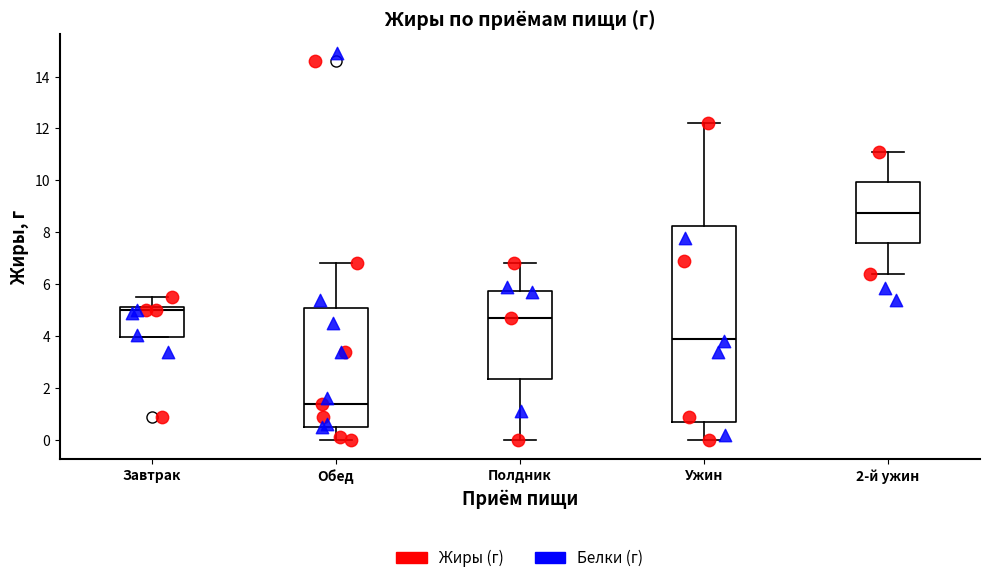

Where does the lower whisker of the box for Обед end on the y-axis? The values are not printed on the chart, so give them approximately, as read against the axis.

0.0